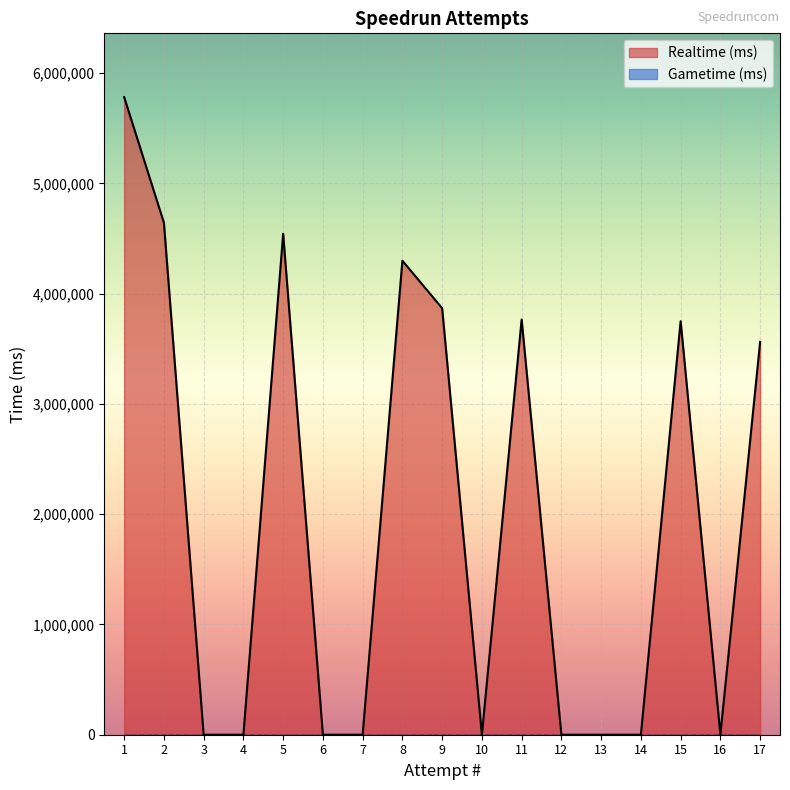

What is the average value?

2012841